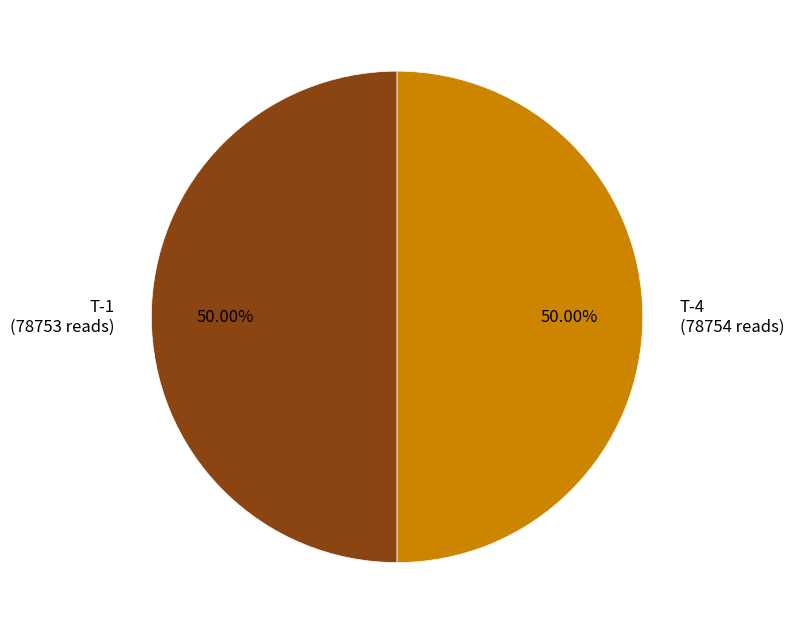

To the nearest percent, what portion does T-1 represent?

50%